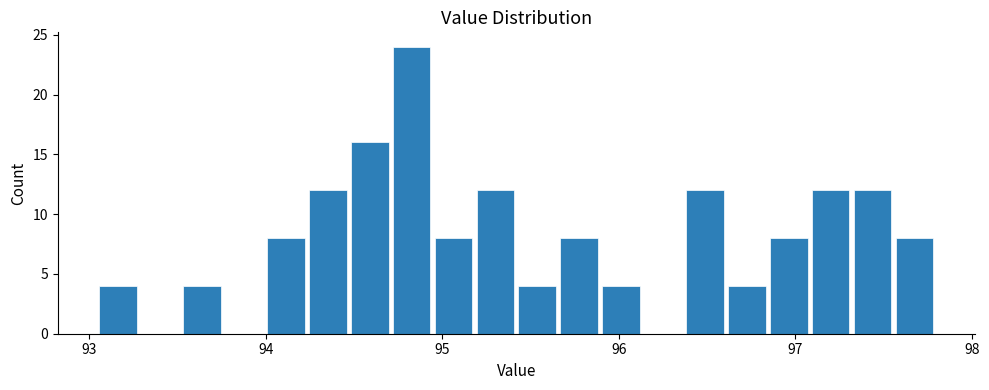

Around what value on the x-axis is the tallest bar? Give the approximate position of its centre, as read against the axis.

94.8